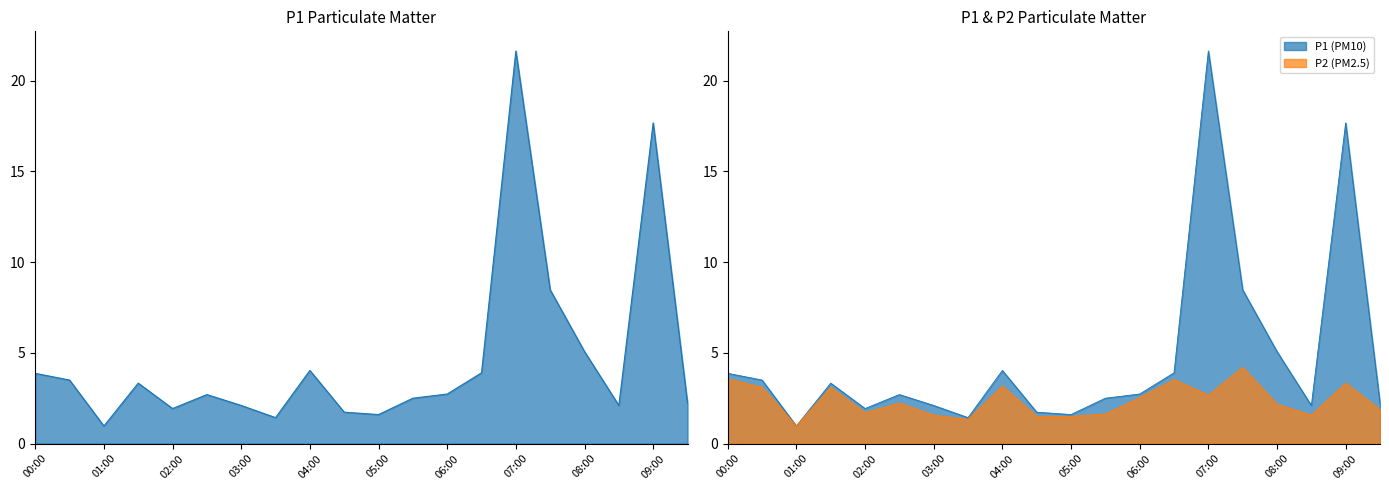

What is the minimum value shown in the chart?

1.0